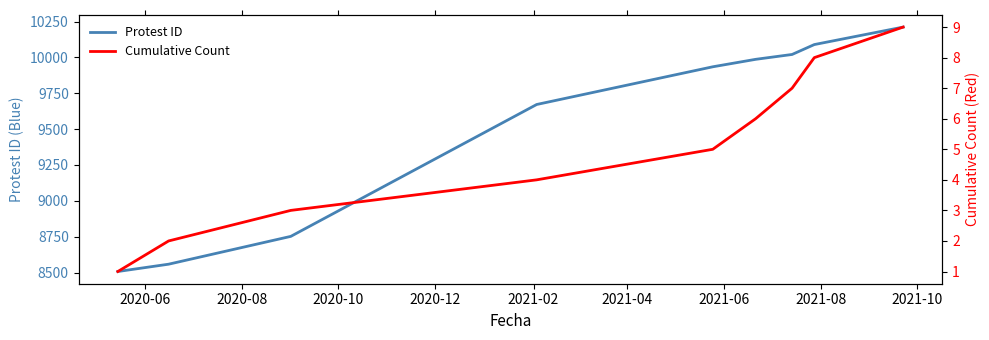

What is the maximum value for Protest ID?

10212